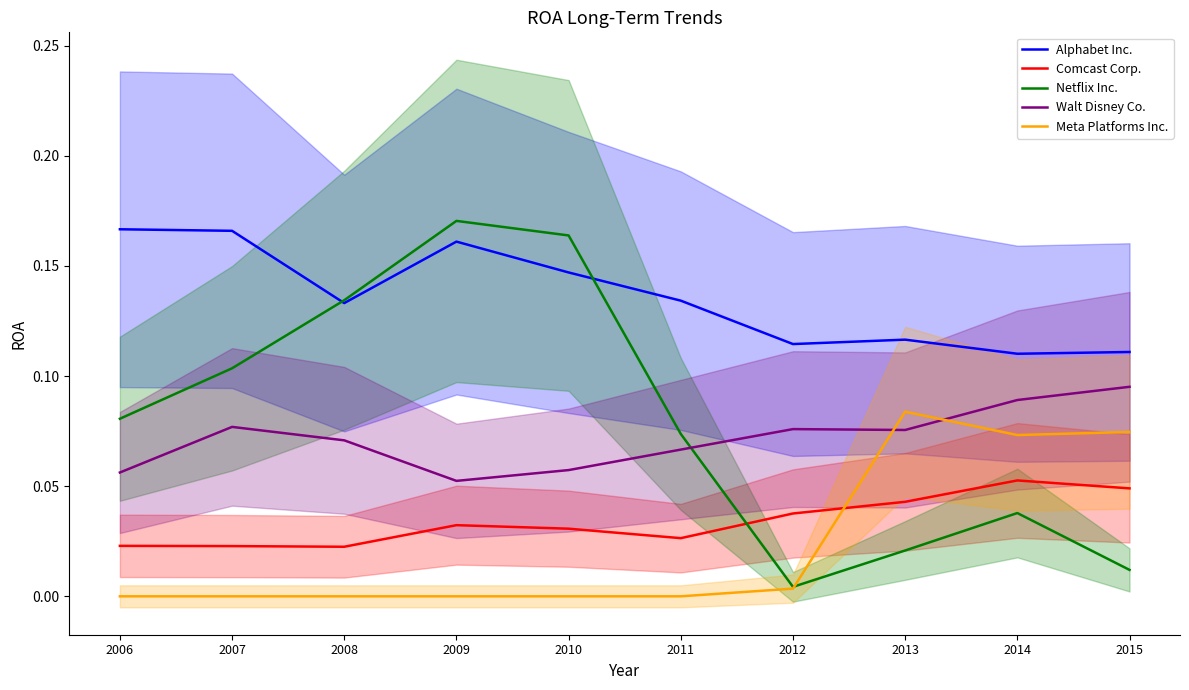

True or false: Meta Platforms Inc. has more than 1 points higher than both neighbors.

False